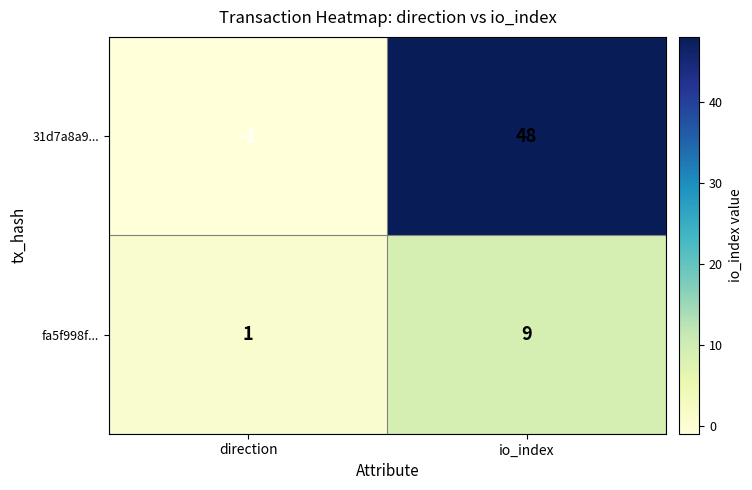

Reading left to right, what are all the values shown in this chart?

31d7a8a9...: direction=-1	io_index=48
fa5f998f...: direction=1	io_index=9